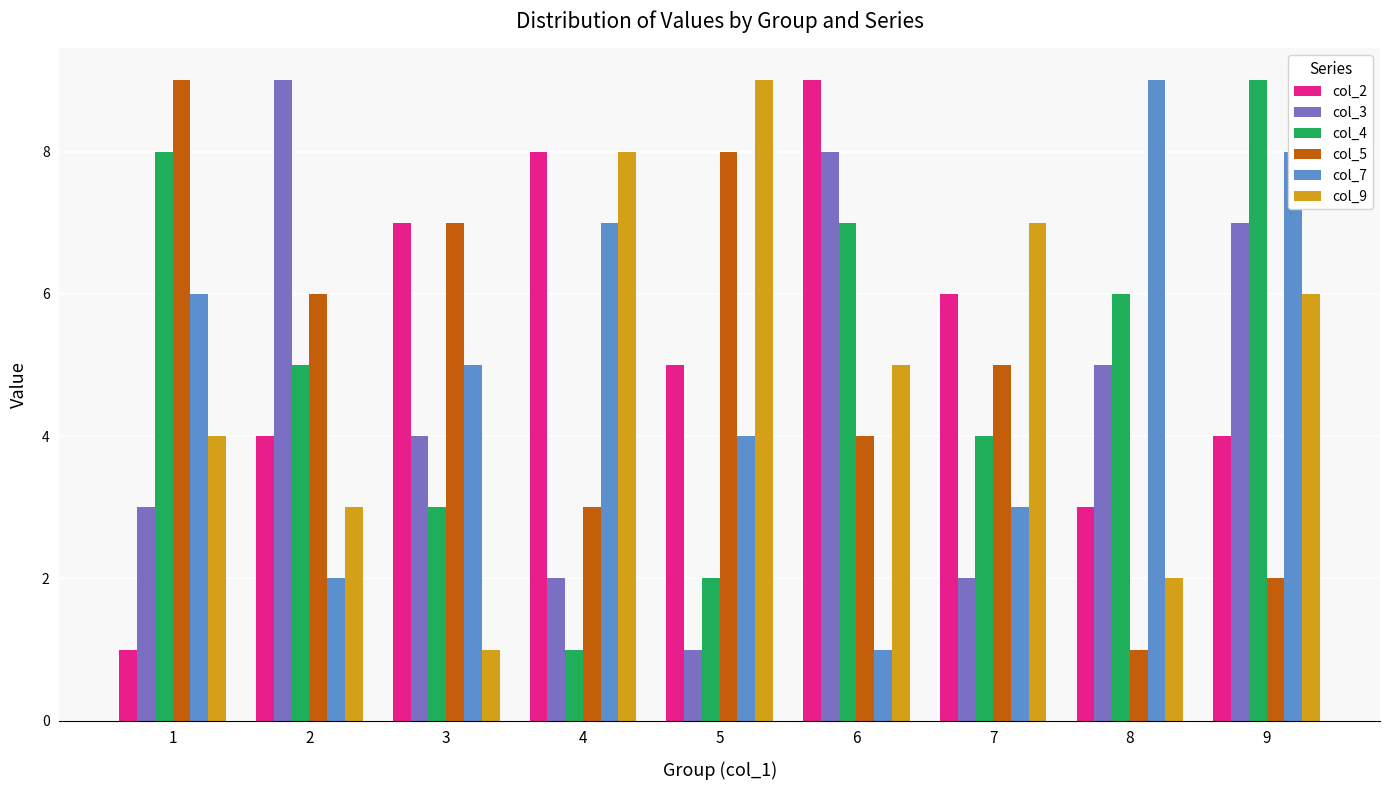

At which category is the sum across all series the highest?

9